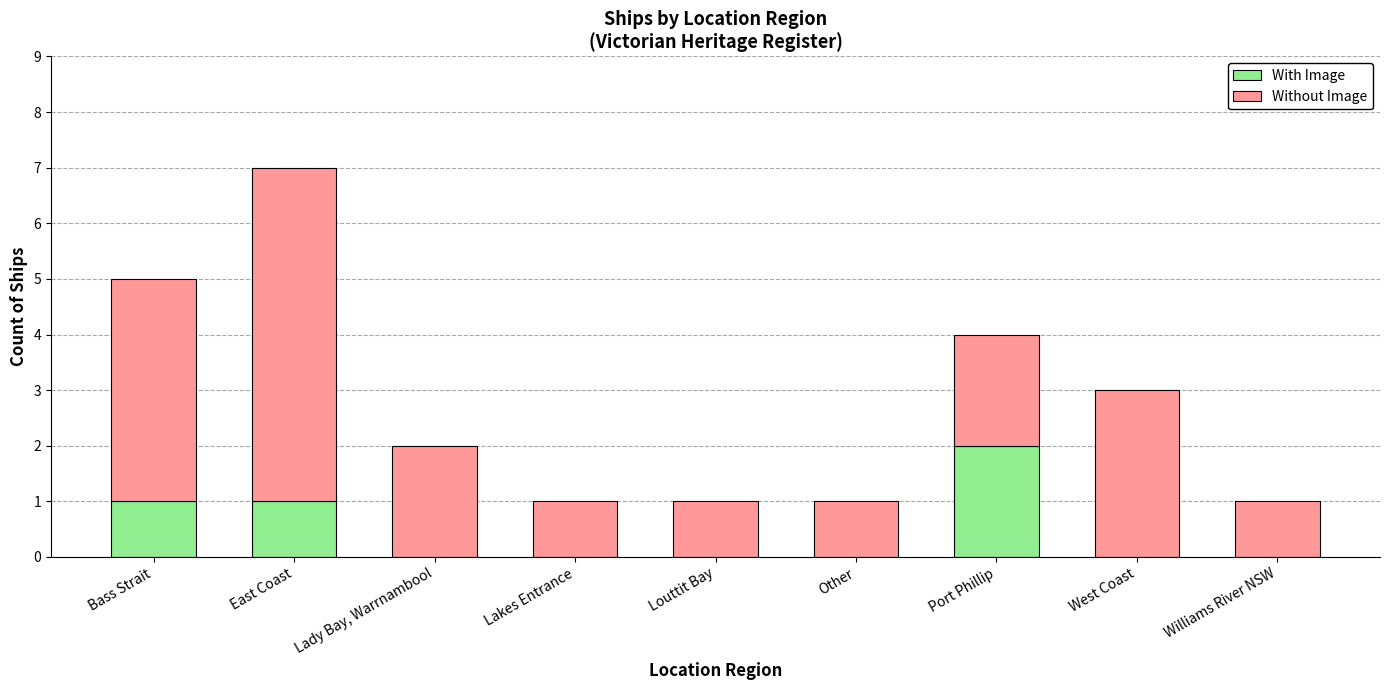

What is the total value across all series at Bass Strait?

5